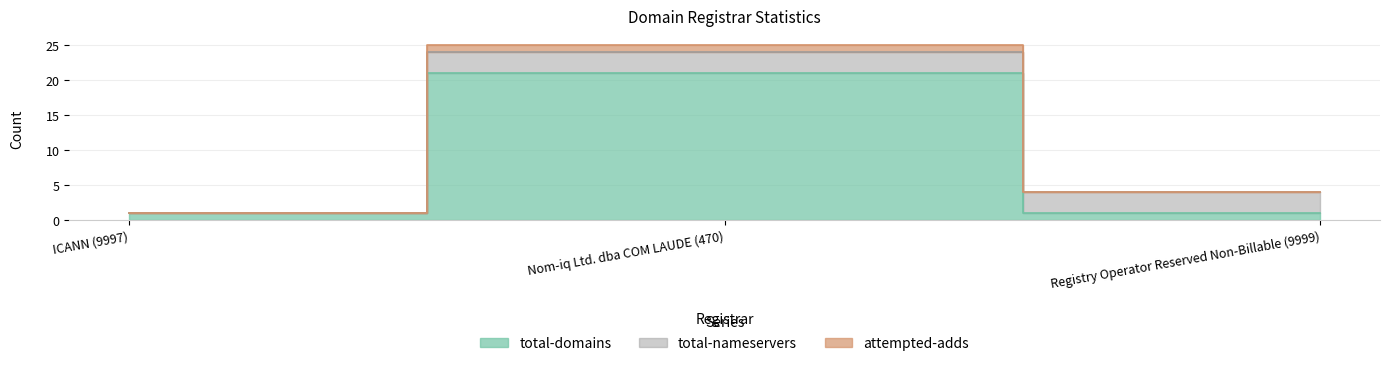

Is the value of total-domains at ICANN (9997) greater than the value of attempted-adds at Registry Operator Reserved Non-Billable (9999)?

No